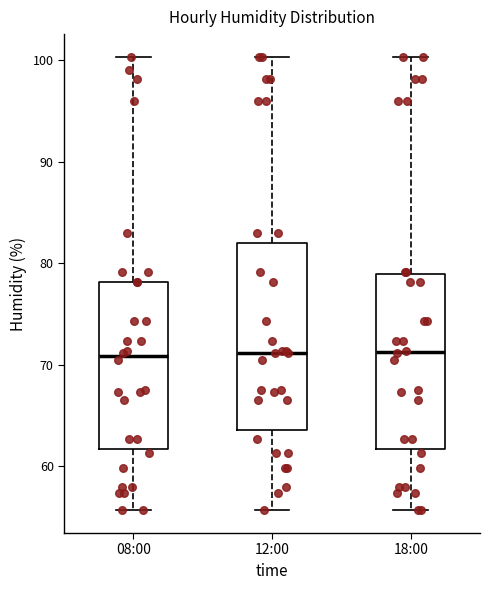

Reading left to right, transcribe this box plot: for each box, give where its median line is, the range the box spans, and where its two whiskers end, as read against the y-axis. The values are not printed on the chart, so give them approximately, as read against the axis.

08:00: median 71, box 62 to 78, whiskers 56 to 100
12:00: median 71, box 64 to 82, whiskers 56 to 100
18:00: median 71, box 62 to 79, whiskers 56 to 100